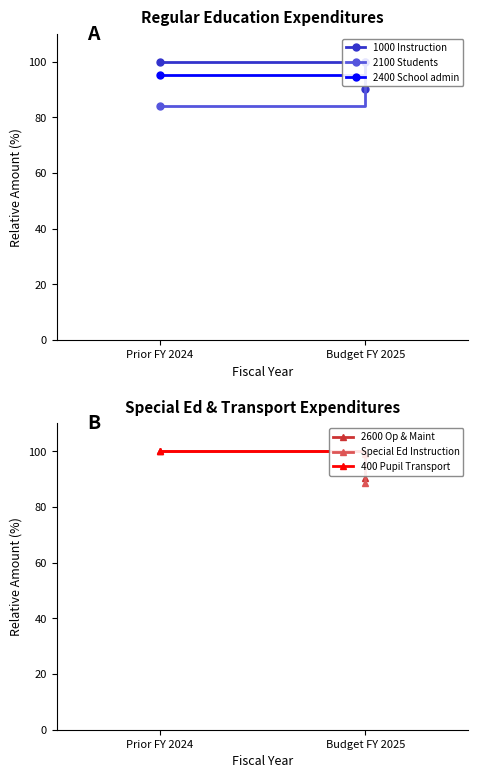

What position from the left is Prior FY 2024?

1